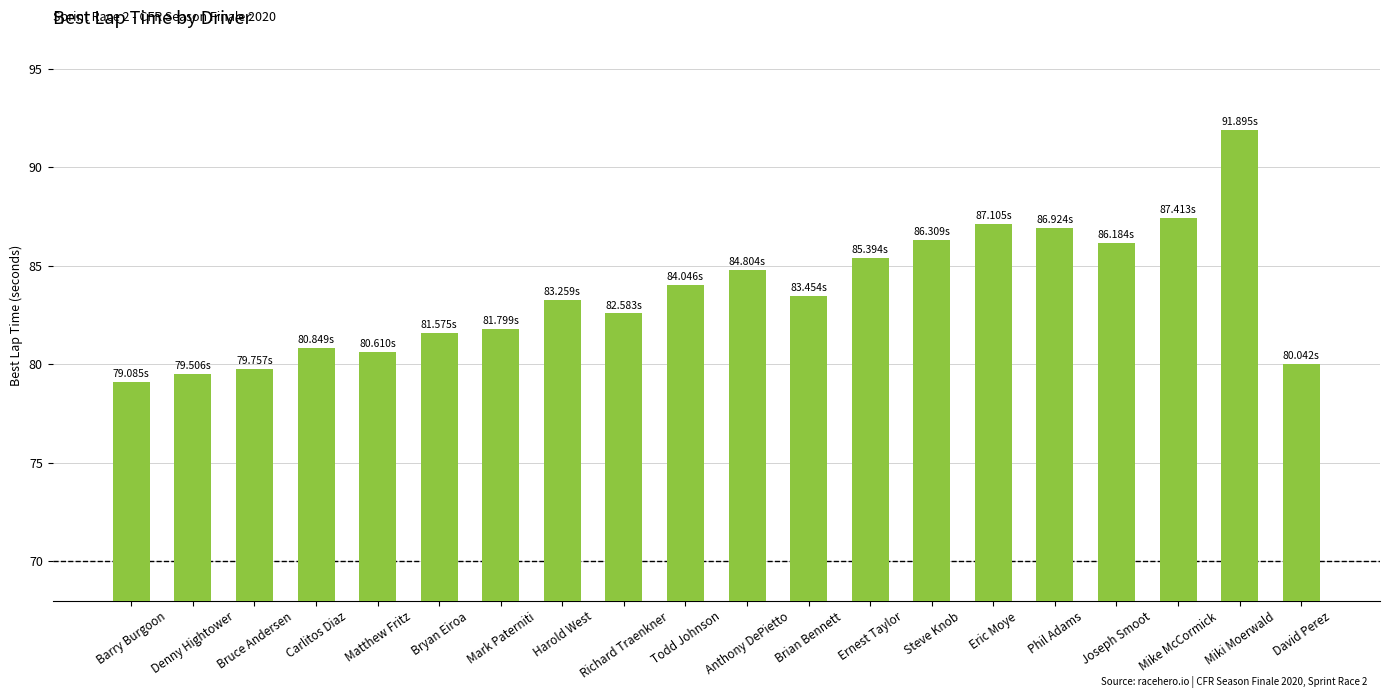

At which category does the chart reach its minimum across all series?

Barry Burgoon